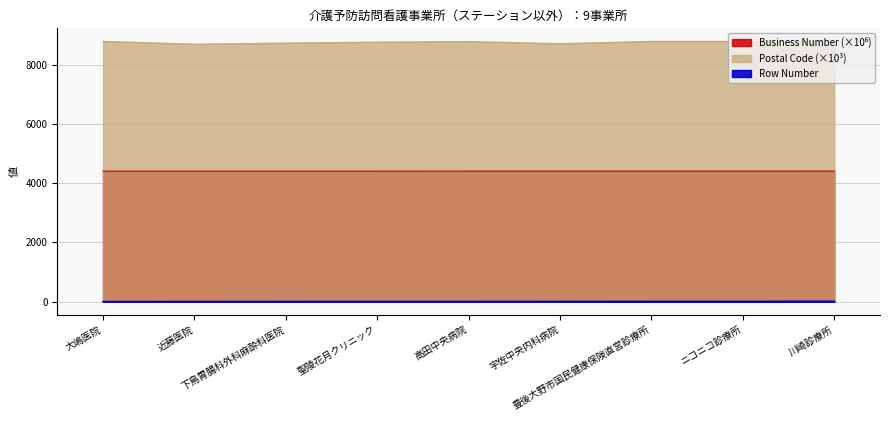

Reading left to right, extract all data points from this chart.

Row Number: 1.0	2.0	3.0	4.0	5.0	6.0	7.0	8.0	9.0
Postal Code: 8797.5	8700.8	8740.8	8771.2	8790.6	8720.0	8796.9	8797.1	8791.5
Business Number: 4410.1	4410.1	4410.2	4410.4	4410.9	4411.1	4411.2	4411.2	4412.2